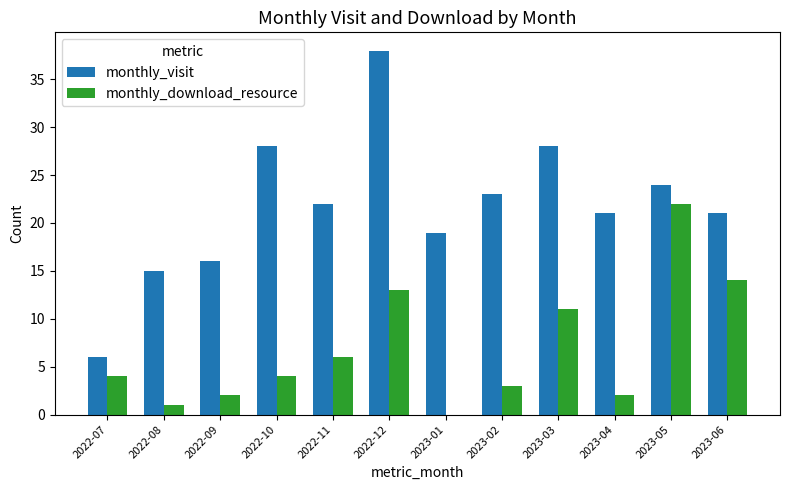

Between 2022-11 and 2023-01, which series saw the biggest shift?

monthly_download_resource